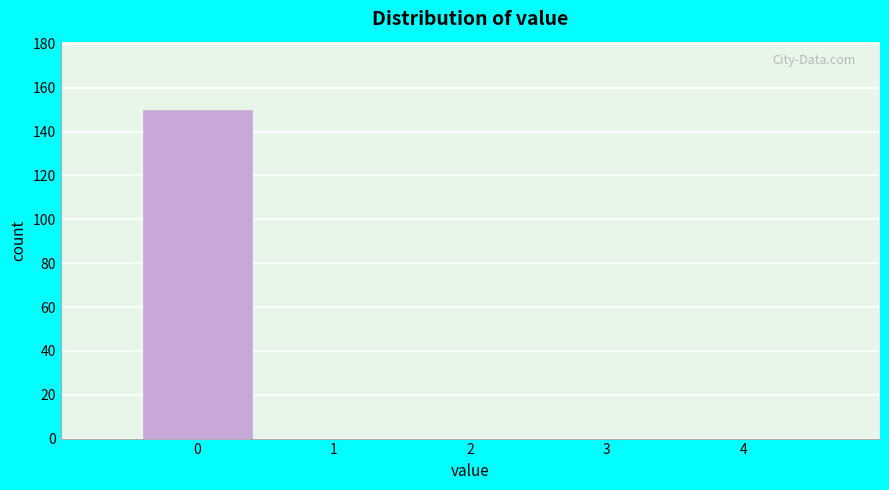

Reading left to right, list every bar in this chart as the range it spans on the x-axis followed by its height. The values are not printed on the chart, so give them approximately, as read against the axis.

-0.5 to 0.5: 150
0.5 to 1.5: 0
1.5 to 2.5: 0
2.5 to 3.5: 0
3.5 to 4.5: 0